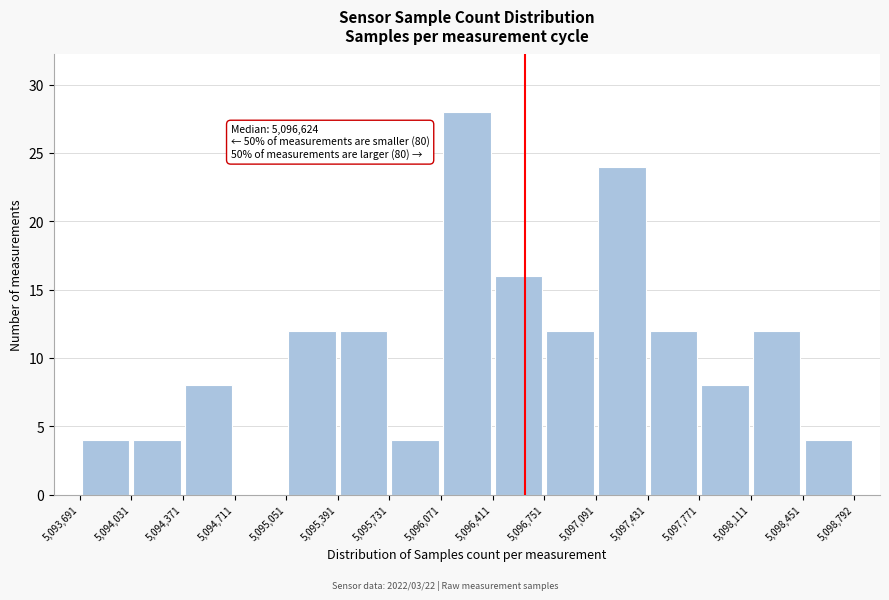

Which range on the x-axis has the tallest bar?

5,096,071 to 5,096,411